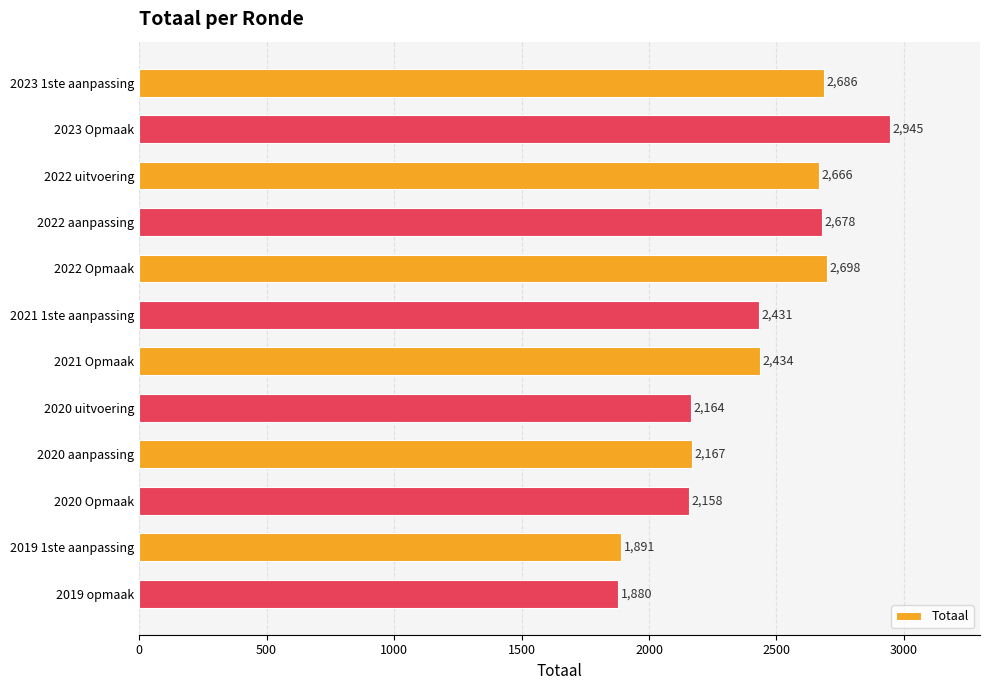

Does the chart contain any negative values?

No